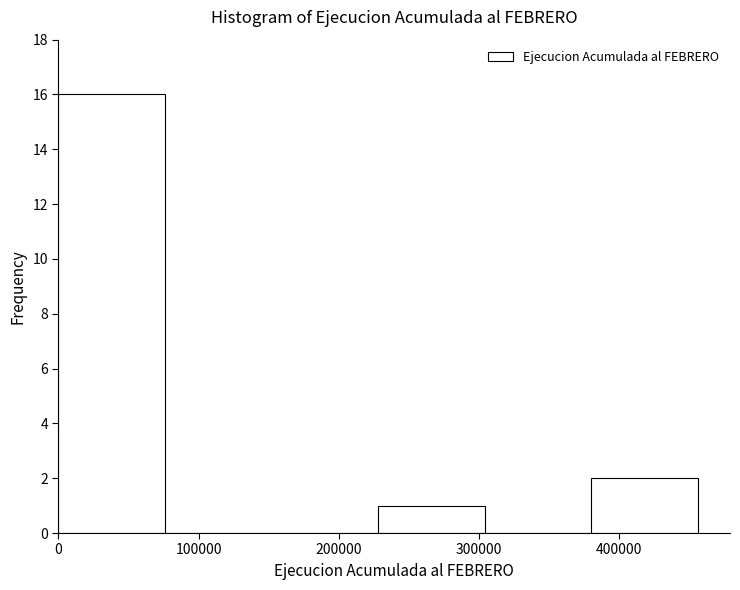

What is the height of the bar covering 380000 to 460000 on the x-axis? Neither the bar edges nor the heights are printed on the chart, so give them approximately, as read against the axes.

2